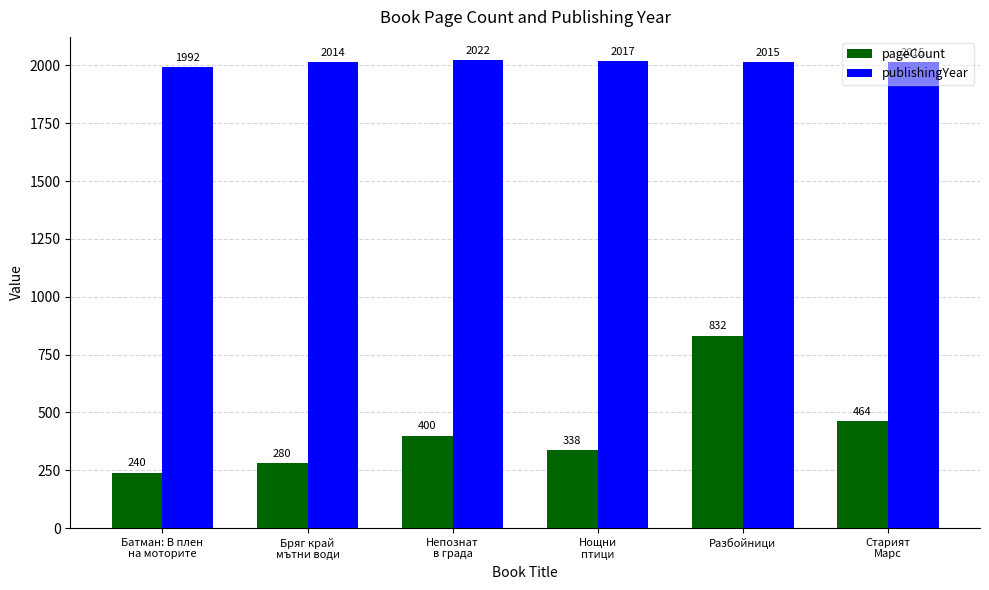

Reading right to left, extract all data points from this chart.

pageCount: 464	832	338	400	280	240
publishingYear: 2015	2015	2017	2022	2014	1992